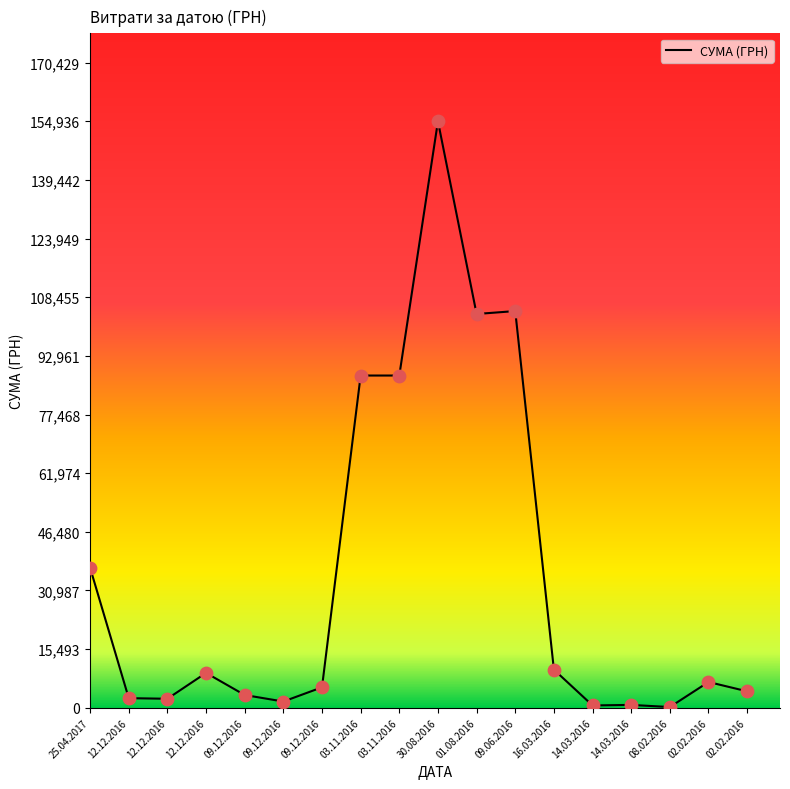

How many lines are shown in the chart?

1